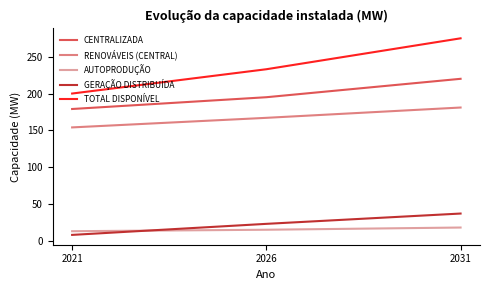

What is the approximate value of RENOVÁVEIS (CENTRAL) at 2026, to the nearest 5?

165